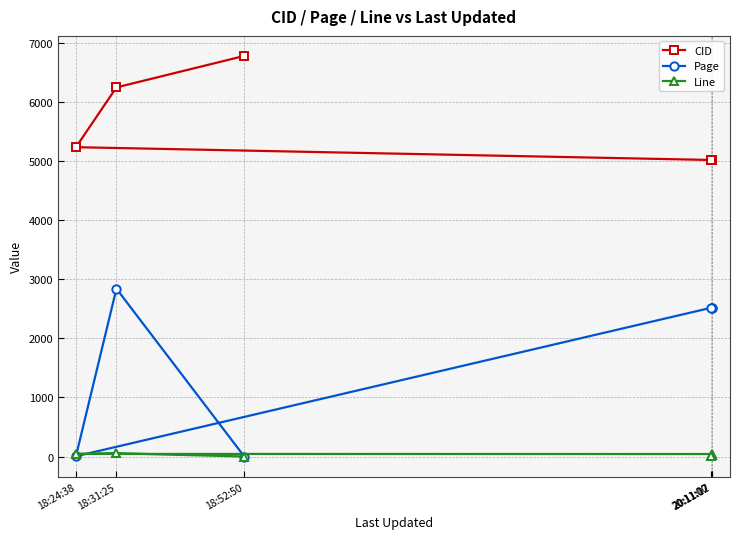

What is the average value of the Page series?

1735.2